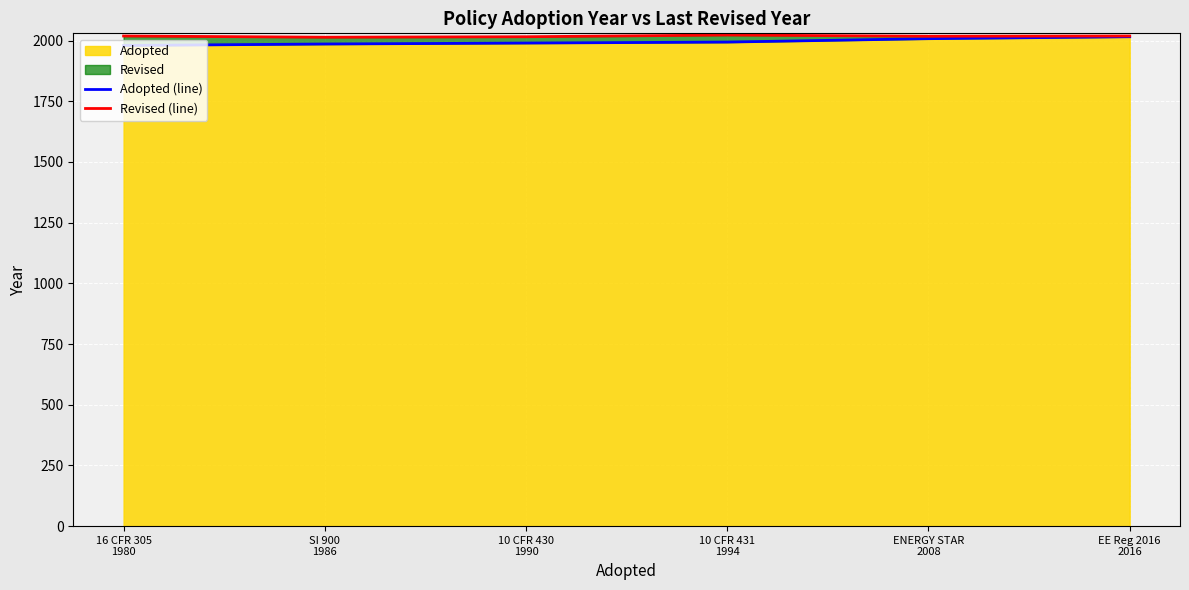

True or false: Adopted (line) and Revised (line) cross at least once.

False